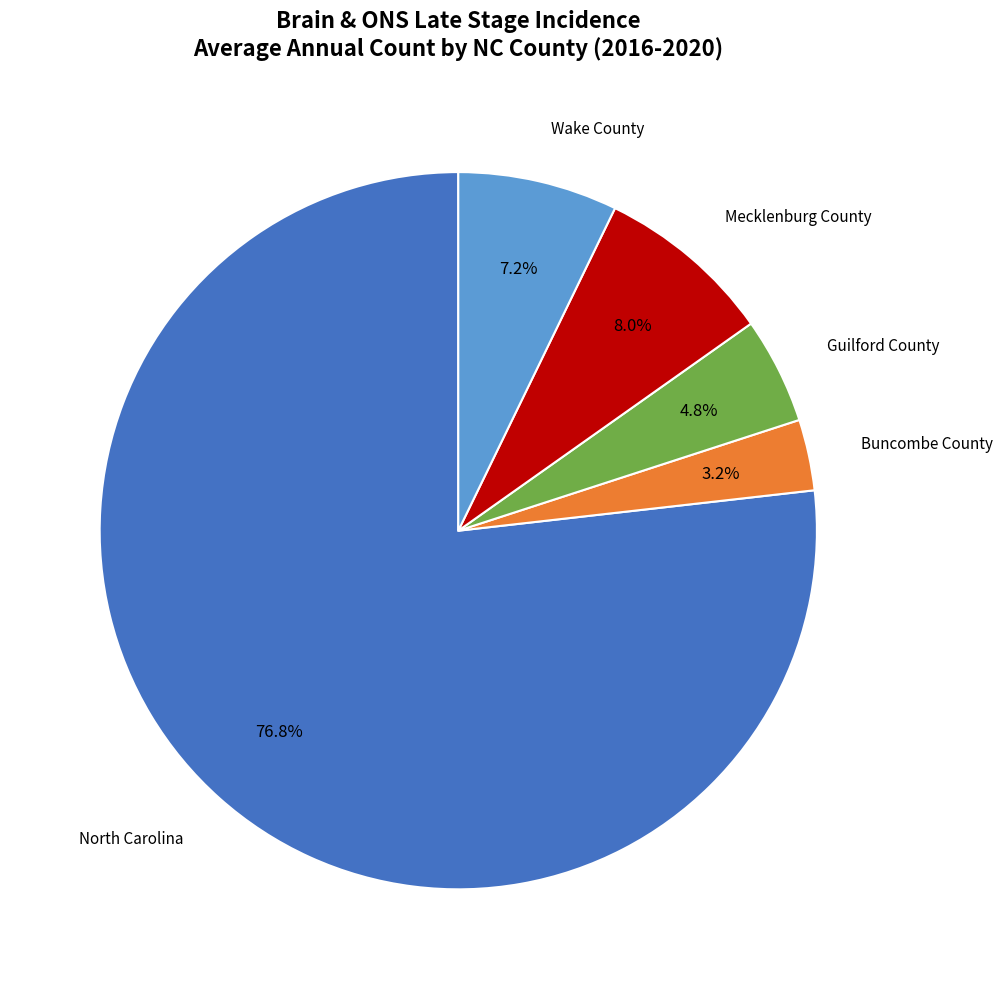

Is there a majority slice in this chart?

Yes